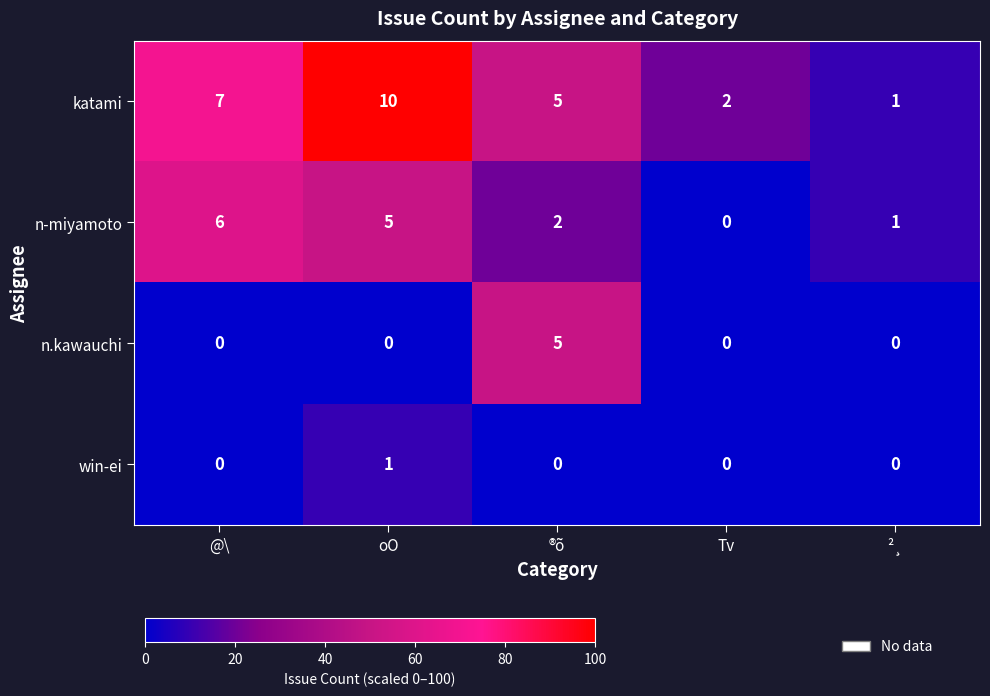

What is the difference between the n-miyamoto values at ²¸ and oO?

4